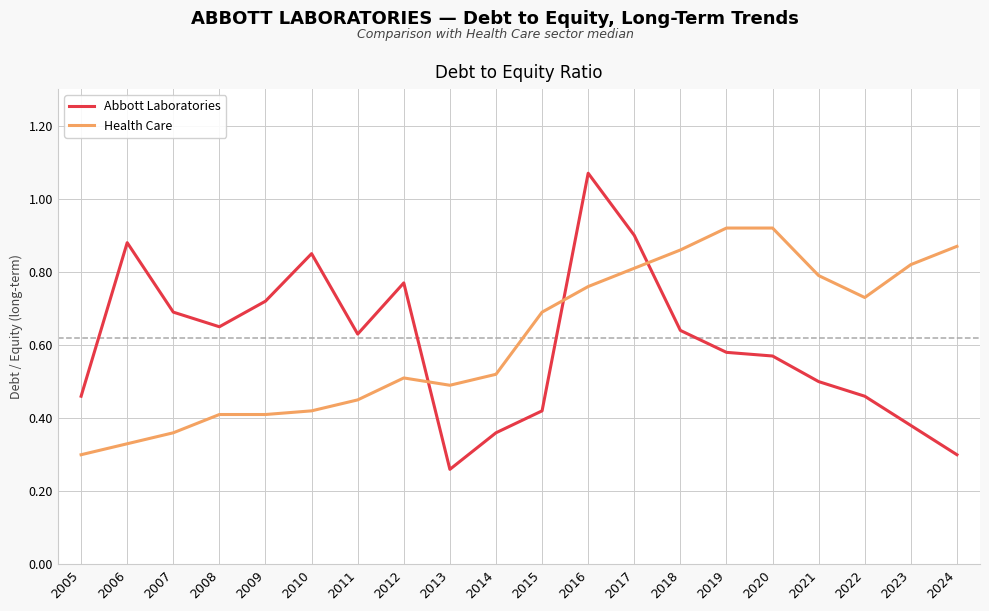

Which series ends up on top after the final intersection of Health Care and Abbott Laboratories?

Health Care